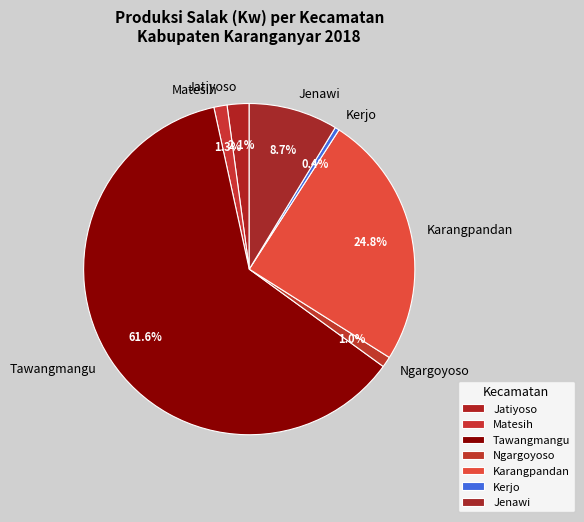

Is Tawangmangu the majority of the pie?

Yes